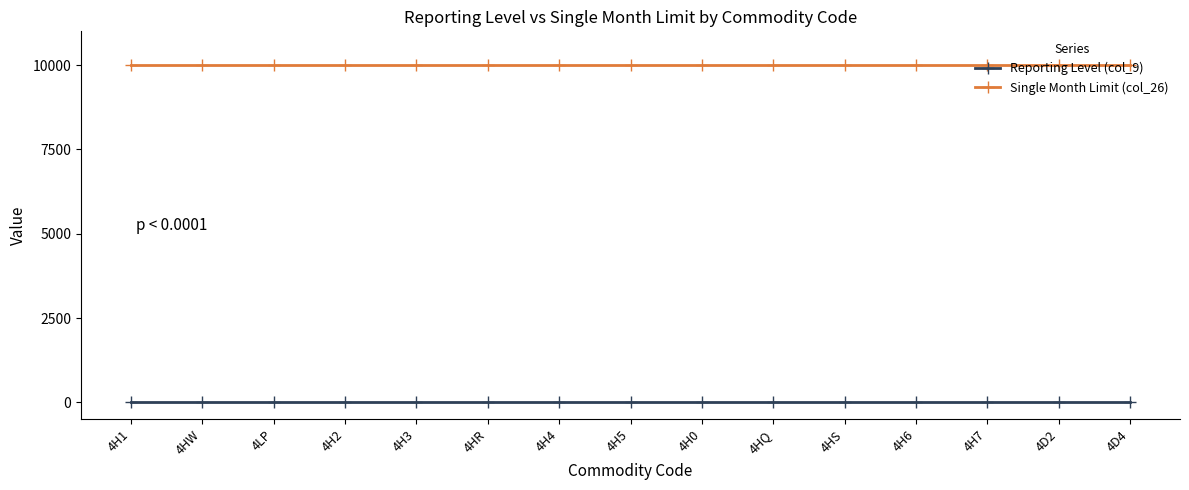

What is the greatest value displayed?

10000